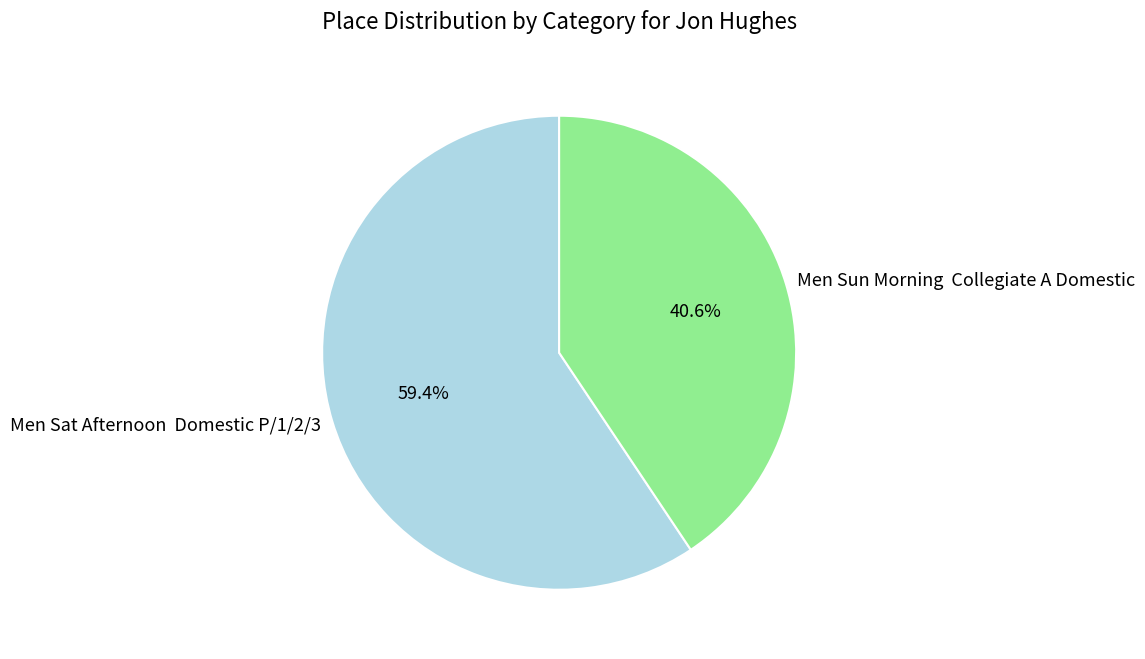

Is the sum of Men Sun Morning Collegiate A Domestic and Men Sat Afternoon Domestic P/1/2/3 greater than half?

Yes